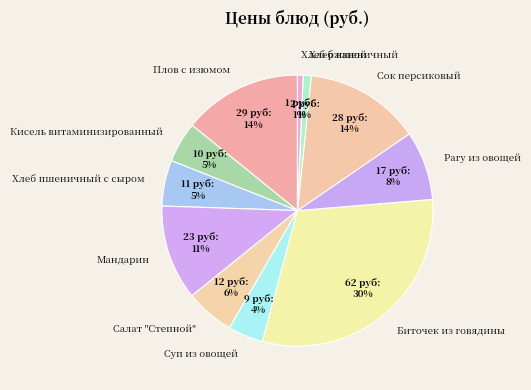

Which category has the biggest portion of the pie?

Биточек из говядины